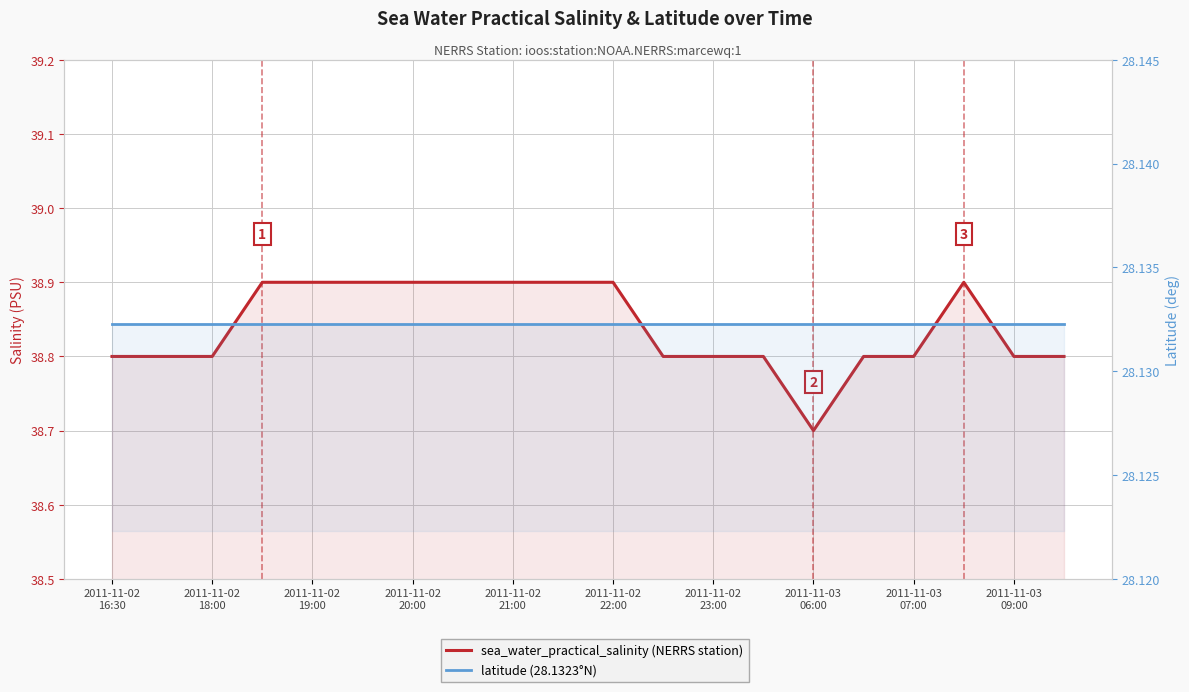

Which series has the largest total across all categories?

sea_water_practical_salinity